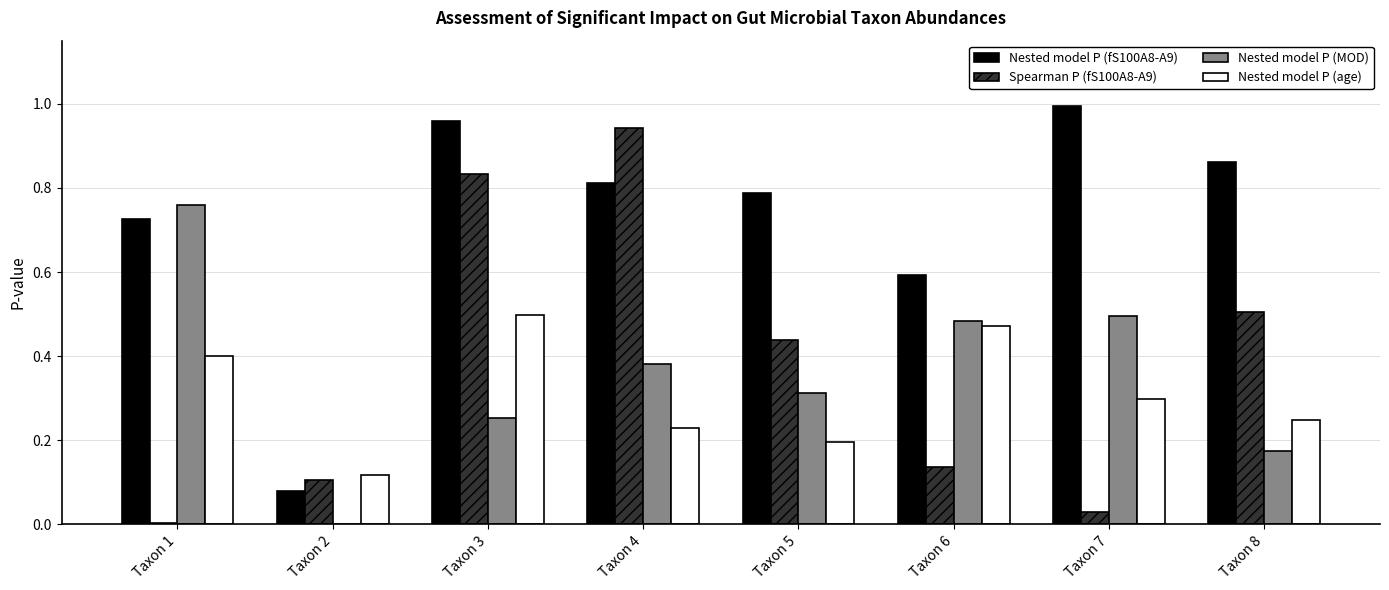

True or false: Nested model P (MOD) has a value of 0.4 at Taxon 3.

False